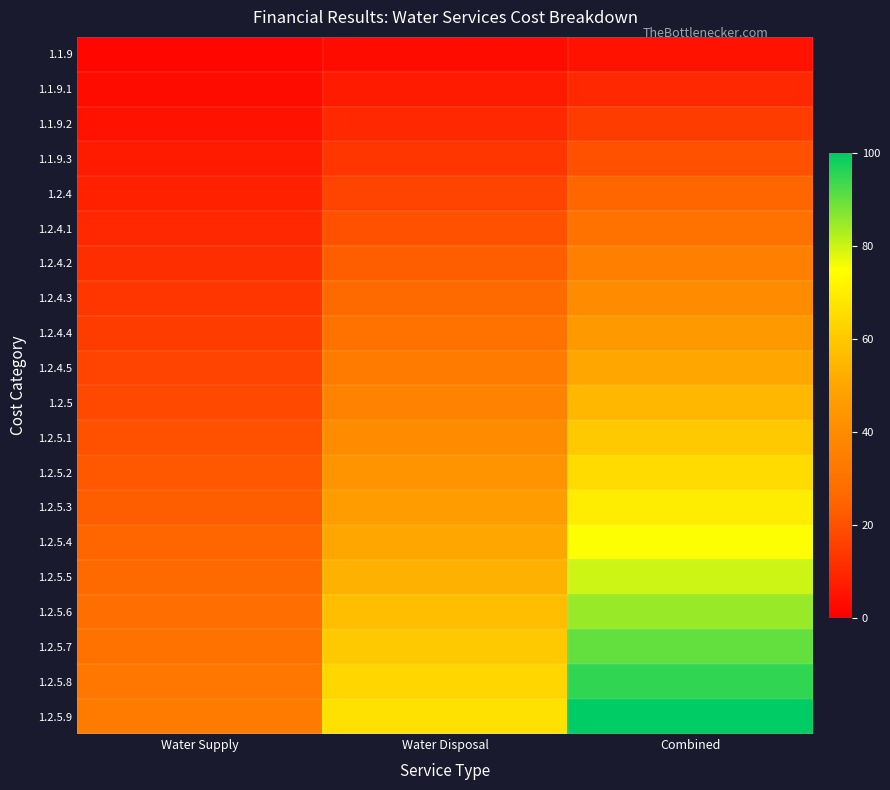

Reading left to right, extract all data points from this chart.

1.1.9: Water Supply=1.7	Water Disposal=3.3	Combined=5.0
1.1.9.1: Water Supply=3.3	Water Disposal=6.7	Combined=10.0
1.1.9.2: Water Supply=5.0	Water Disposal=10.0	Combined=15.0
1.1.9.3: Water Supply=6.7	Water Disposal=13.3	Combined=20.0
1.2.4: Water Supply=8.3	Water Disposal=16.7	Combined=25.0
1.2.4.1: Water Supply=10.0	Water Disposal=20.0	Combined=30.0
1.2.4.2: Water Supply=11.7	Water Disposal=23.3	Combined=35.0
1.2.4.3: Water Supply=13.3	Water Disposal=26.7	Combined=40.0
1.2.4.4: Water Supply=15.0	Water Disposal=30.0	Combined=45.0
1.2.4.5: Water Supply=16.7	Water Disposal=33.3	Combined=50.0
1.2.5: Water Supply=18.3	Water Disposal=36.7	Combined=55.0
1.2.5.1: Water Supply=20.0	Water Disposal=40.0	Combined=60.0
1.2.5.2: Water Supply=21.7	Water Disposal=43.3	Combined=65.0
1.2.5.3: Water Supply=23.3	Water Disposal=46.7	Combined=70.0
1.2.5.4: Water Supply=25.0	Water Disposal=50.0	Combined=75.0
1.2.5.5: Water Supply=26.7	Water Disposal=53.3	Combined=80.0
1.2.5.6: Water Supply=28.3	Water Disposal=56.7	Combined=85.0
1.2.5.7: Water Supply=30.0	Water Disposal=60.0	Combined=90.0
1.2.5.8: Water Supply=31.7	Water Disposal=63.3	Combined=95.0
1.2.5.9: Water Supply=33.3	Water Disposal=66.7	Combined=100.0